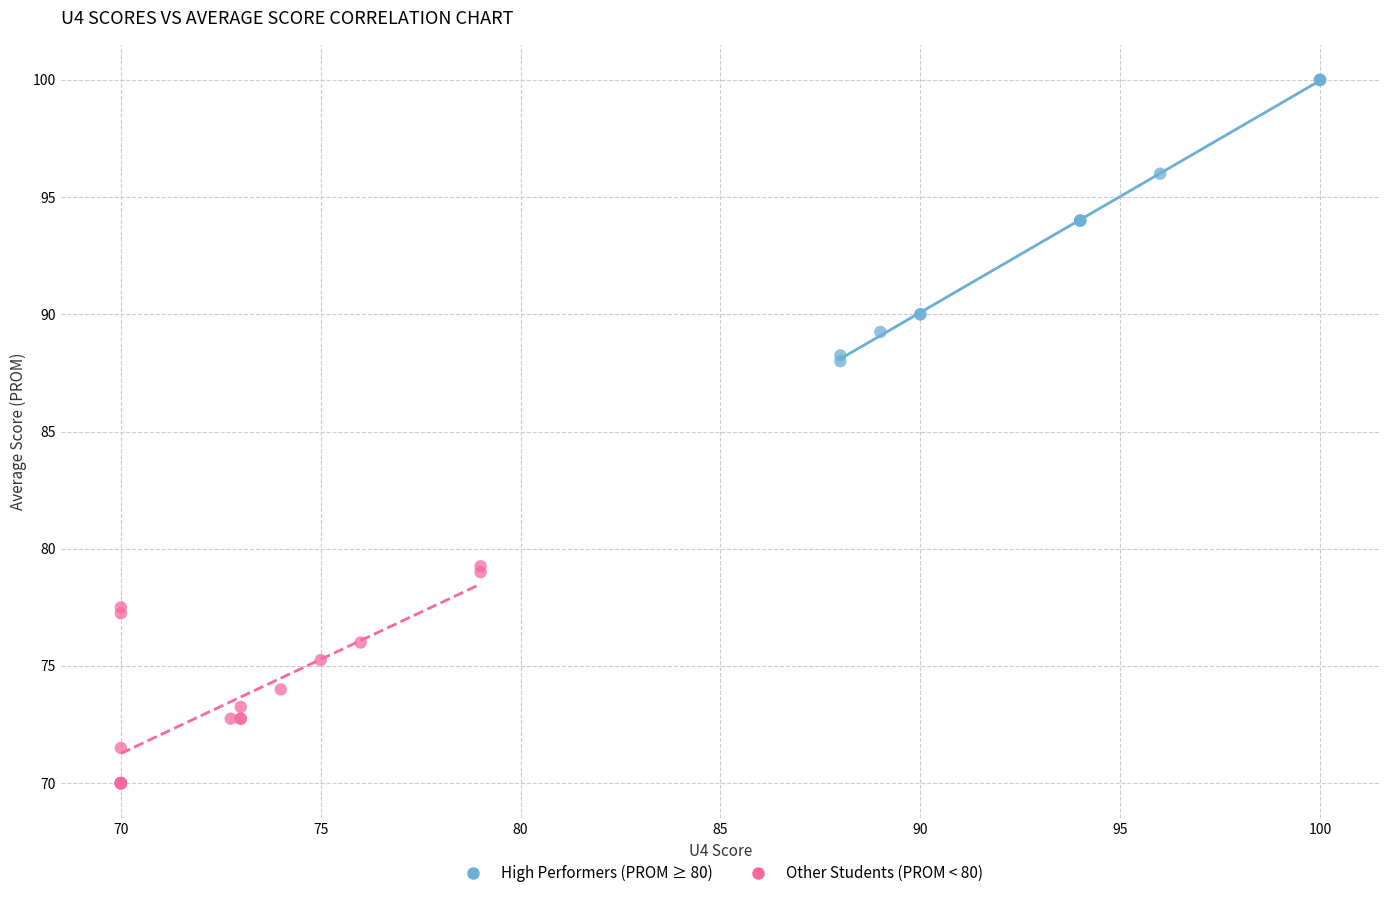

Which series contains the lowest Y value?

Other Students (PROM < 80)